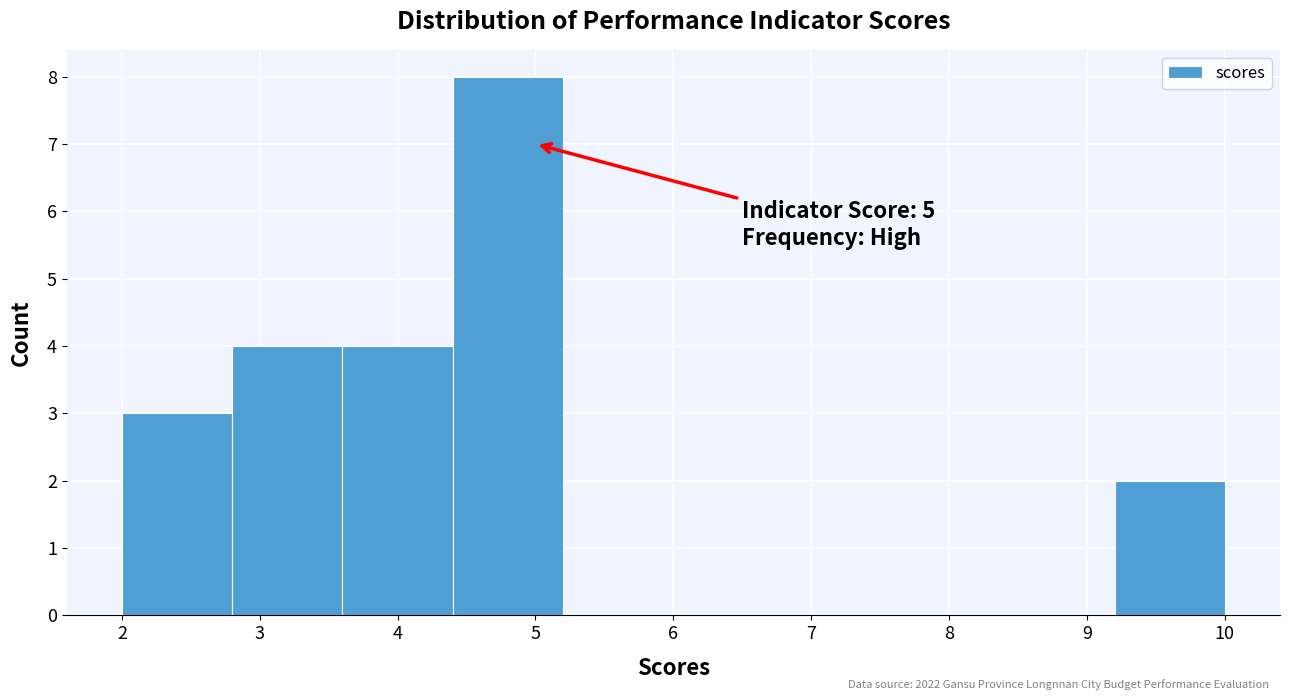

Which range on the x-axis has the tallest bar?

4.4 to 5.2